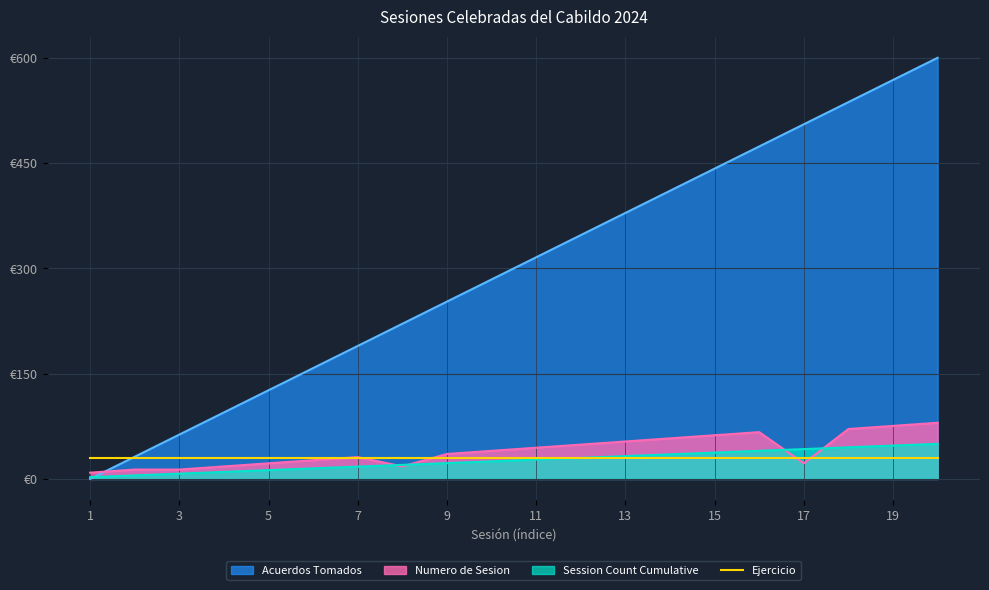

Does the chart have visible grid lines?

Yes